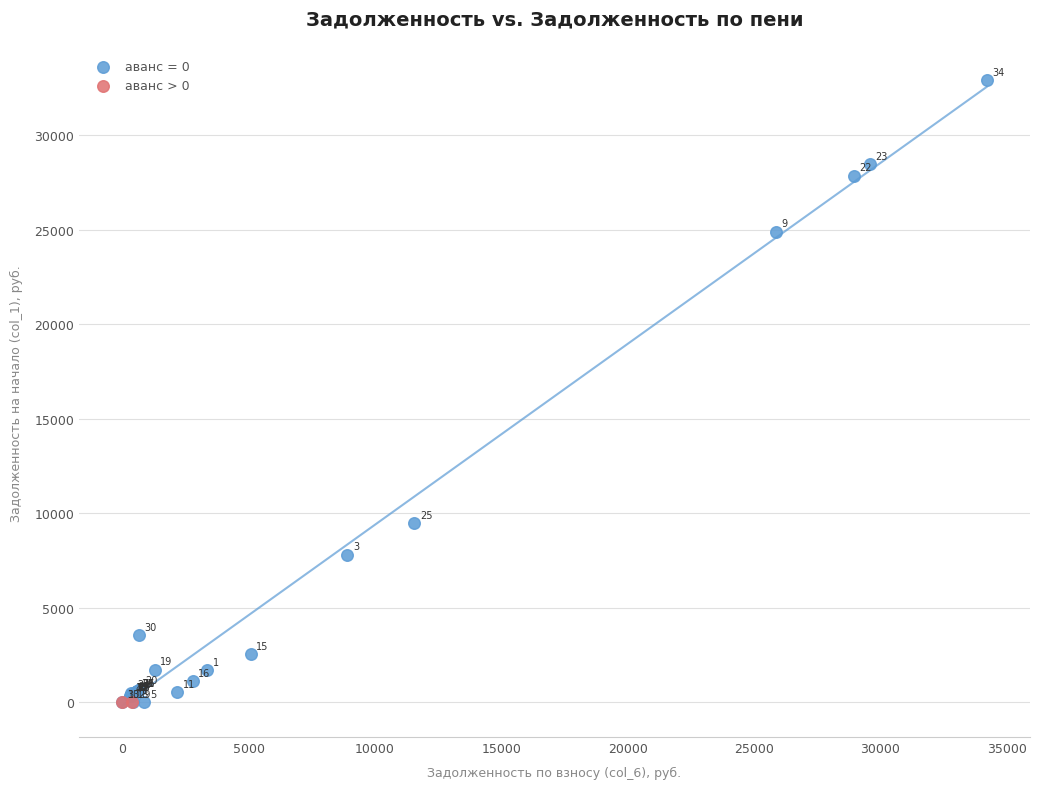

Which series reaches the maximum Y coordinate?

аванс = 0